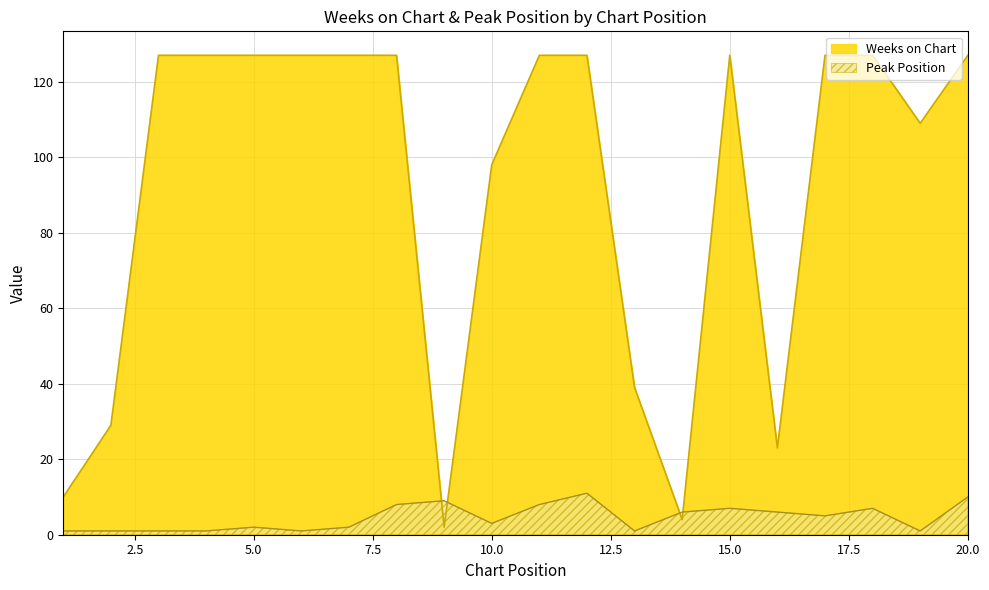

List the labels in order of Weeks on Chart value, smallest first.

9, 14, 1, 16, 2, 13, 10, 19, 3, 4, 5, 6, 7, 8, 11, 12, 15, 17, 18, 20